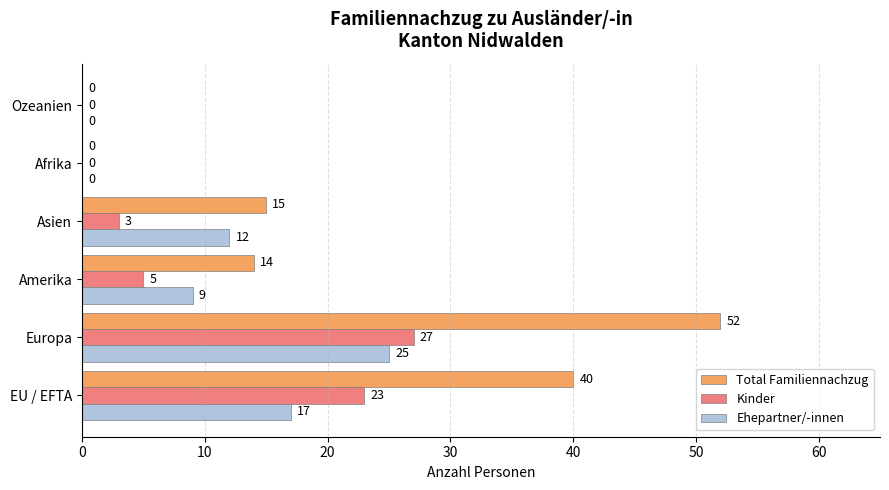

How many series are shown in this chart?

3